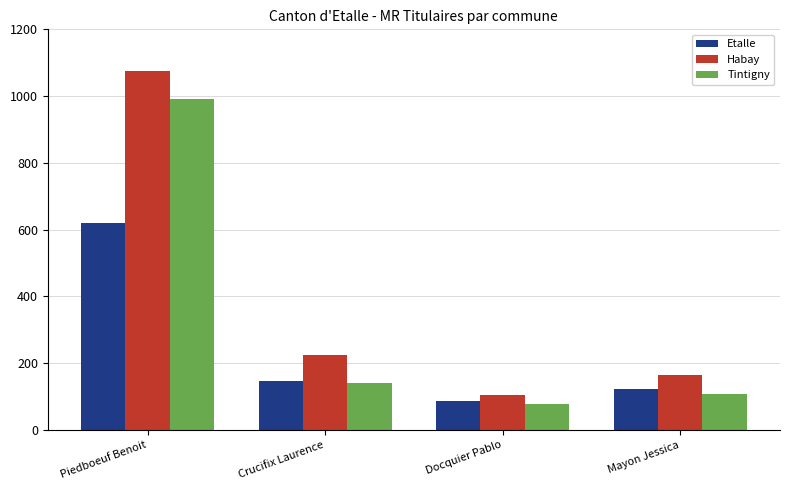

How many groups of bars are there?

4